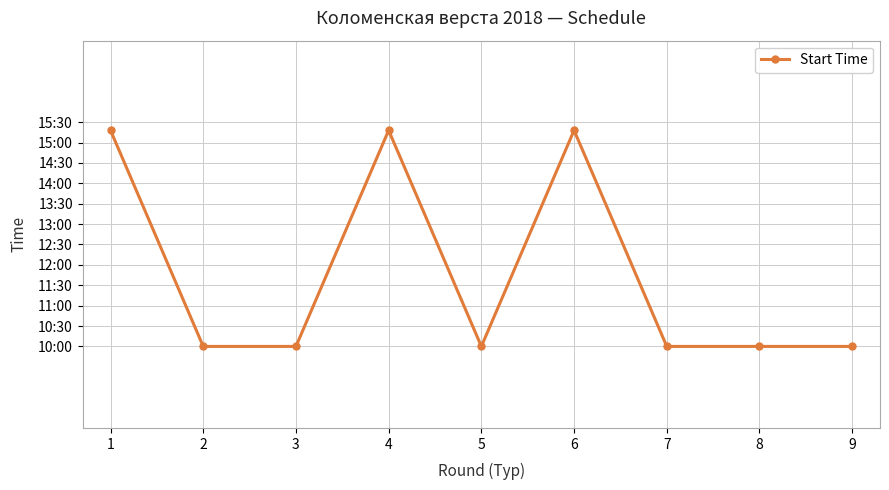

What is the sum of all values?

105.9